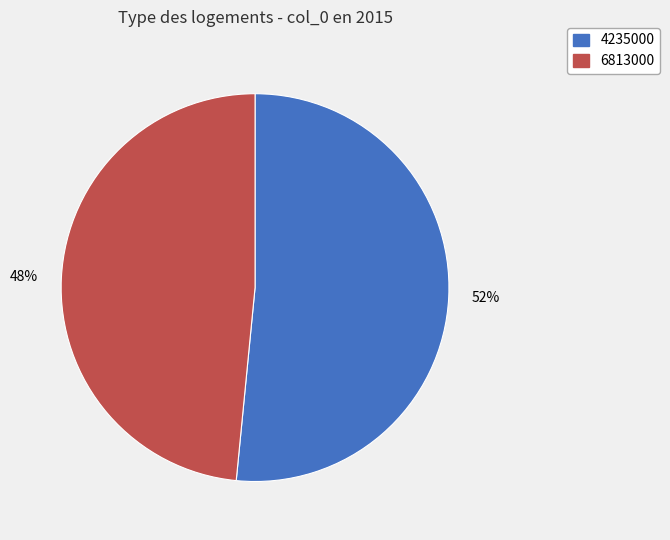

Between 52% and 48%, which is larger?

52%